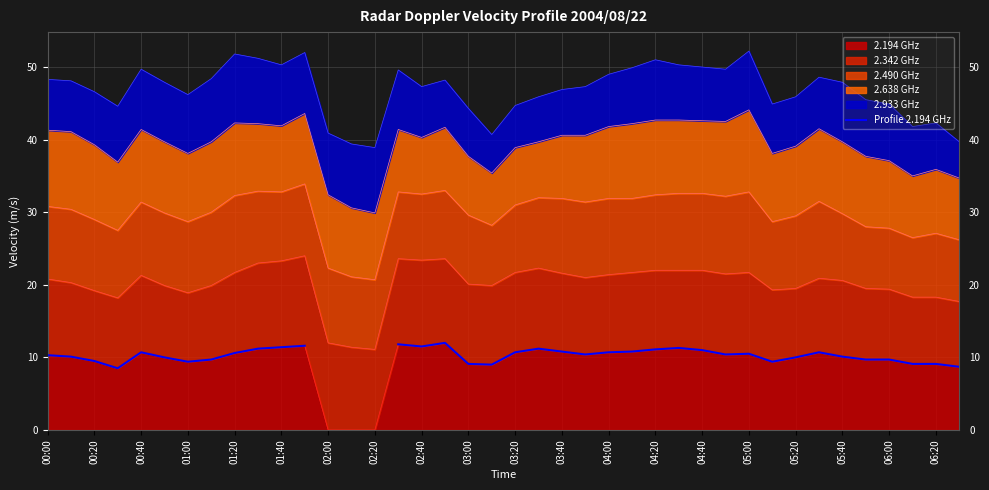

Is it true that 2.194 GHz equals 16.9 at 01:20?

False